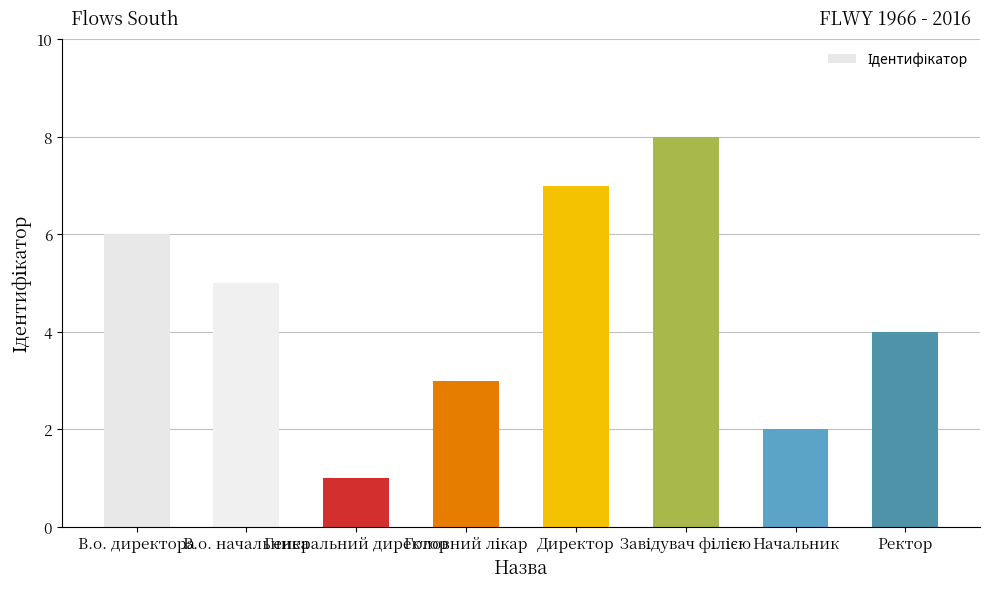

What is the difference between the values at Ректор and Директор?

3